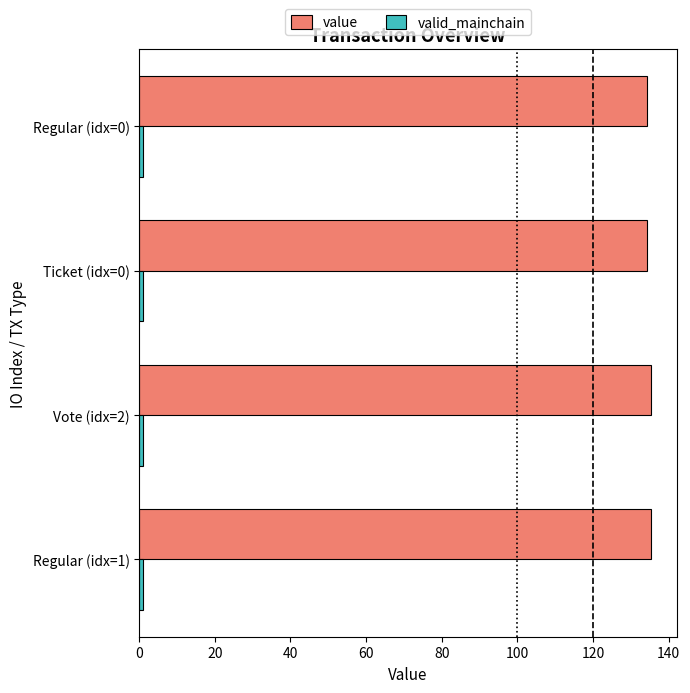

At how many categories does at least one series exceed 40?

4